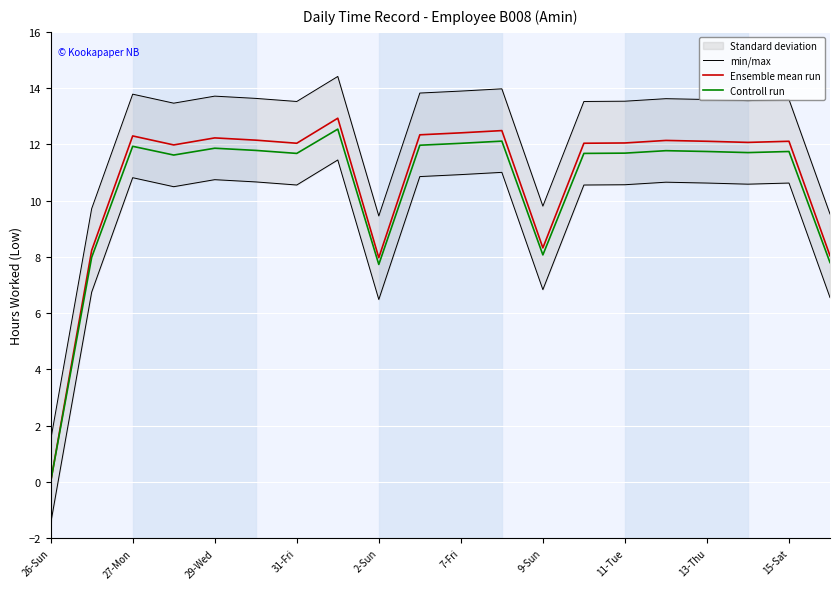

At which category does the chart reach its minimum across all series?

26-Sun